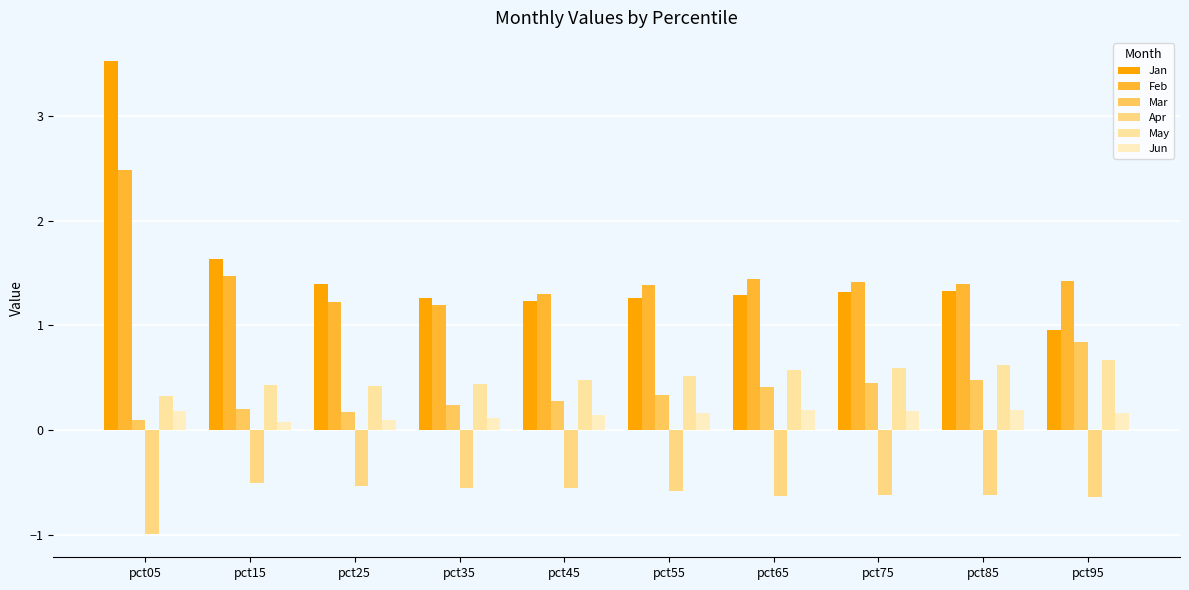

Which series has the largest range (max minus min)?

Jan